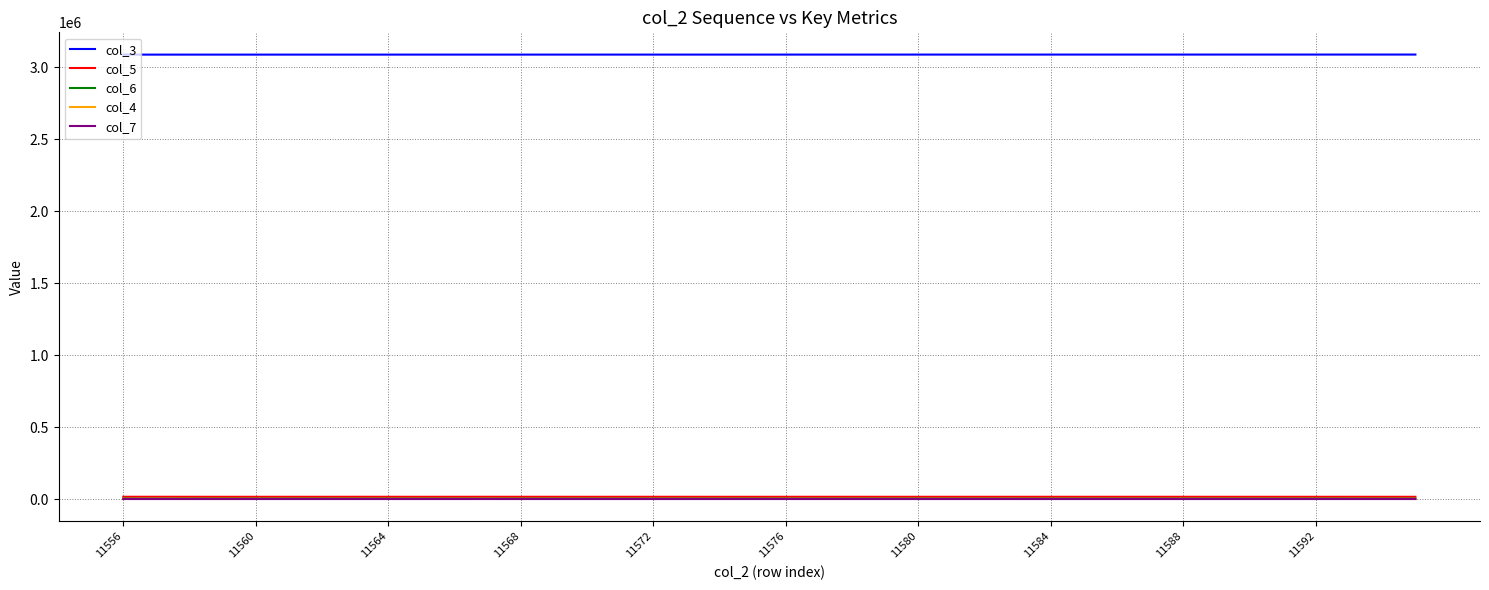

True or false: col_3 and col_6 intersect in this chart.

False